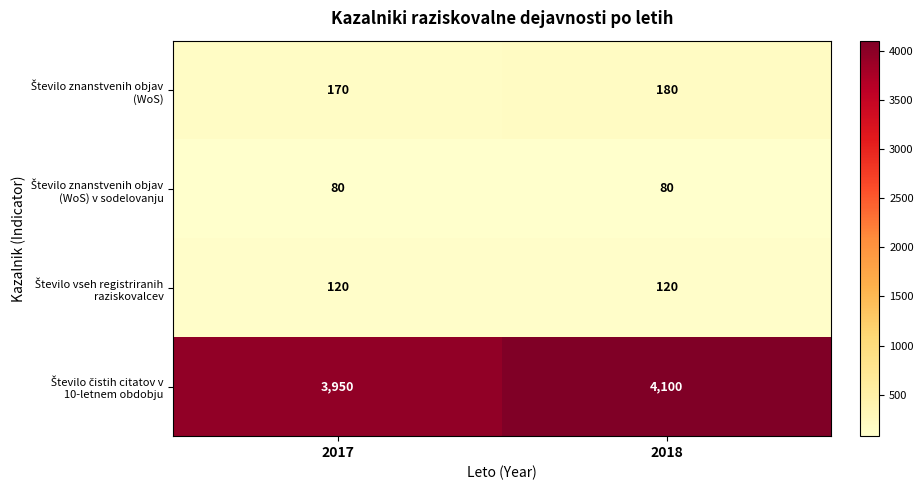

What is the greatest value displayed?

4100